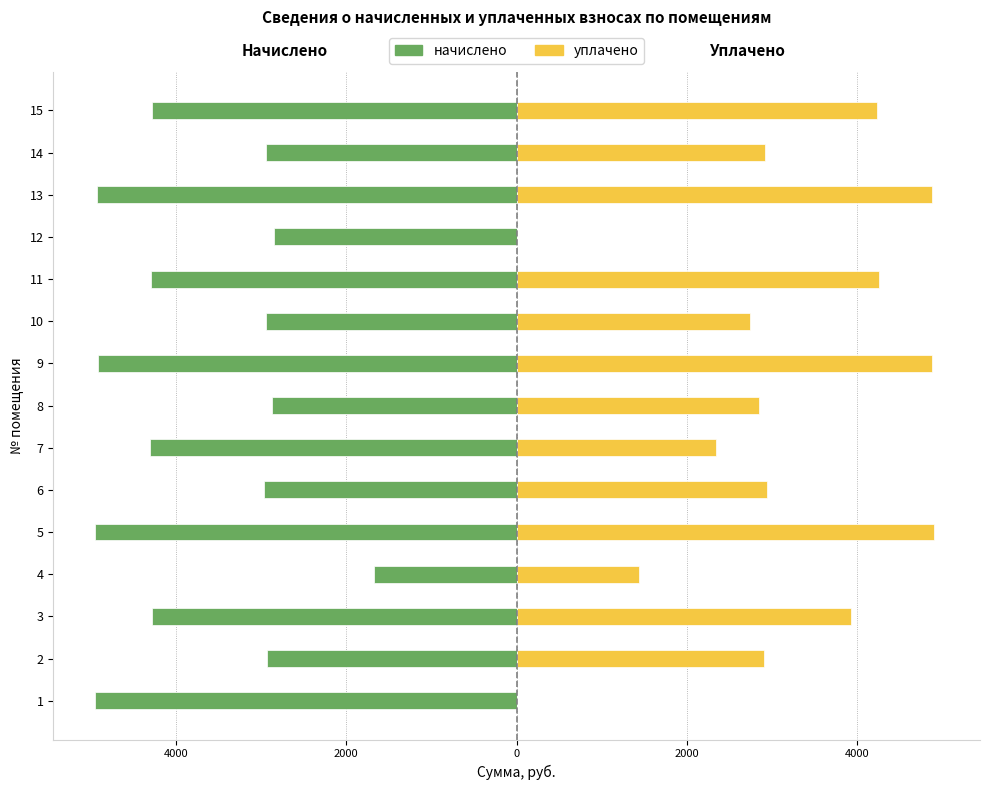

What is the value of the начислено bar at the 8th from the left?

-2877.2